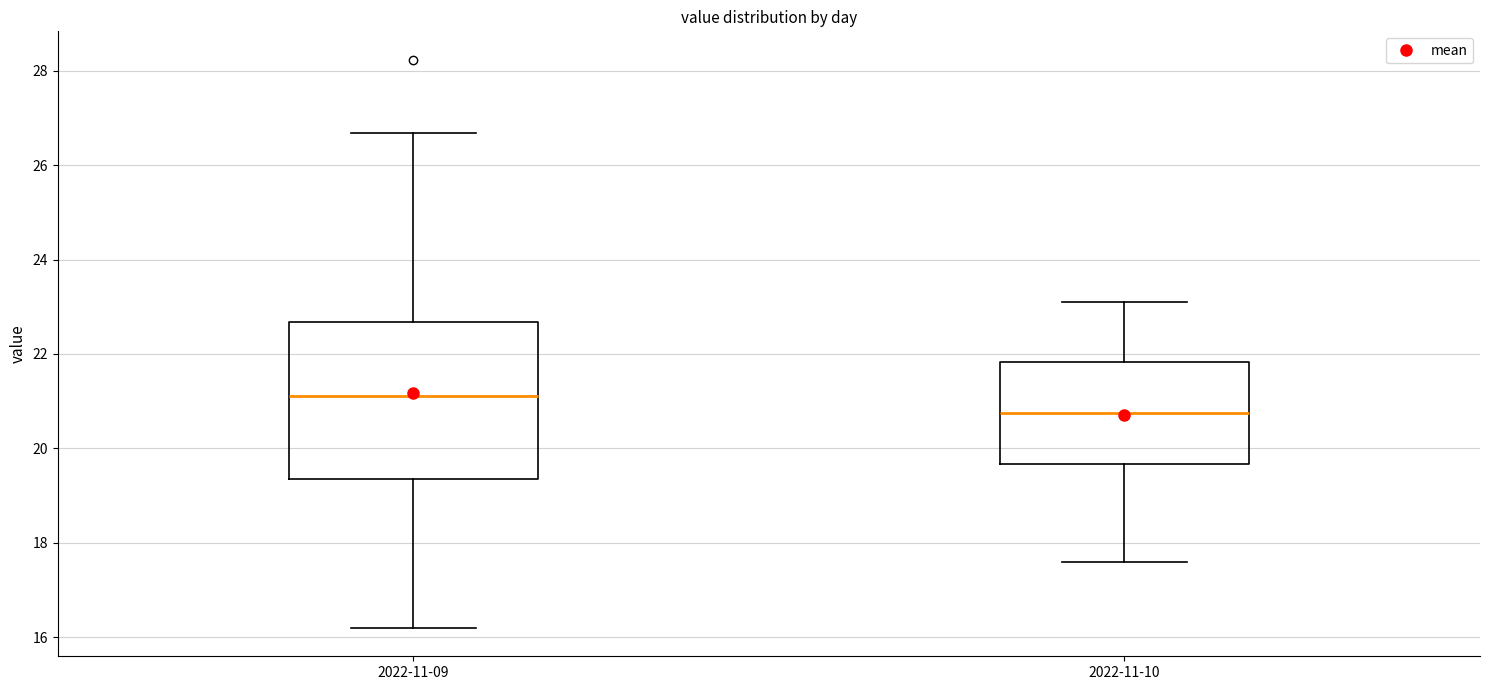

Comparing the boxes themselves (not the whiskers), which one is the tallest?

2022-11-09